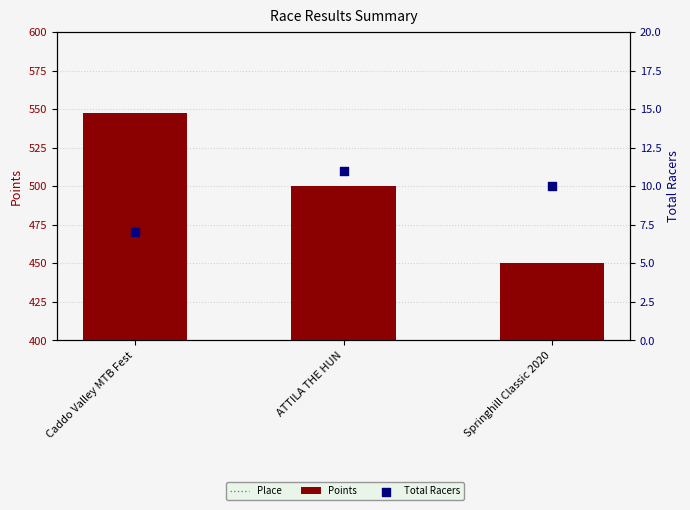

What is the total value across all series at Caddo Valley MTB Fest?

560.5